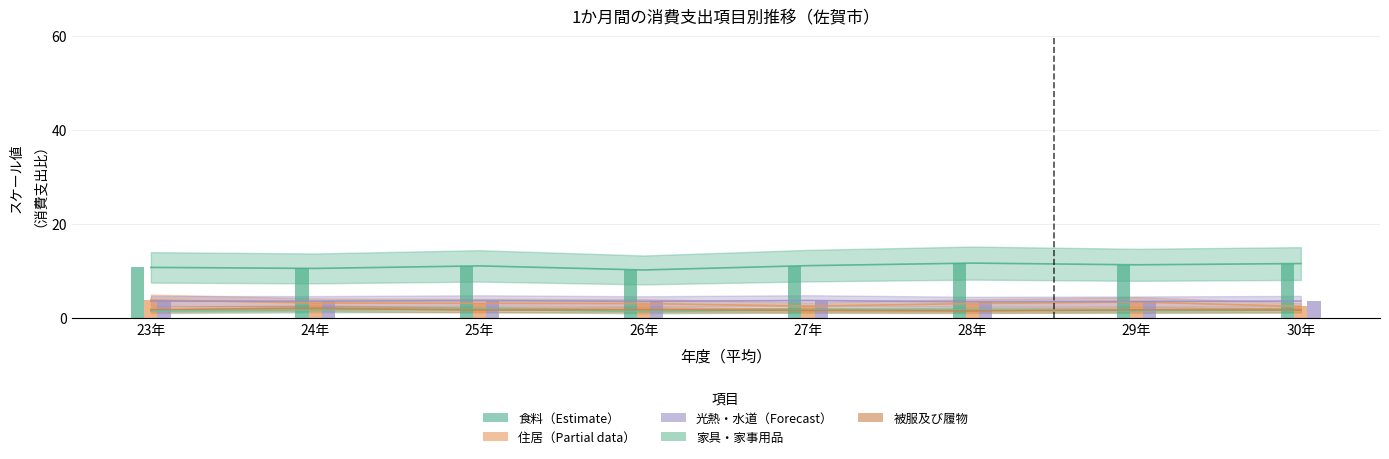

What is the difference between the second highest and minimum values in the 家具・家事用品 series?

0.3